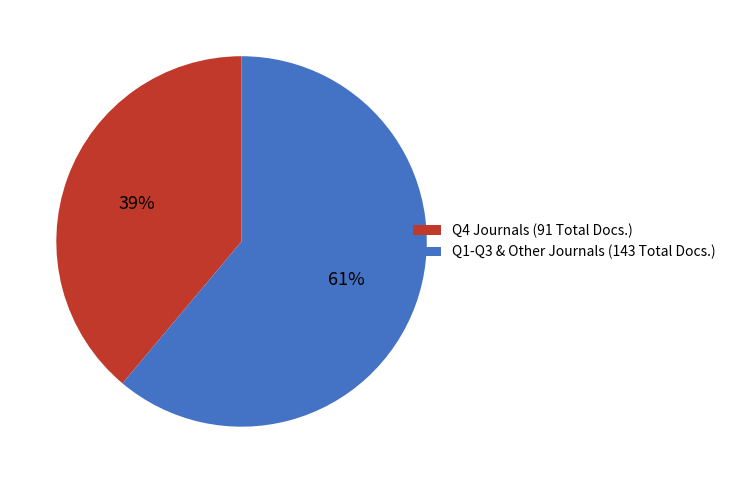

Does any single category account for the majority?

Yes